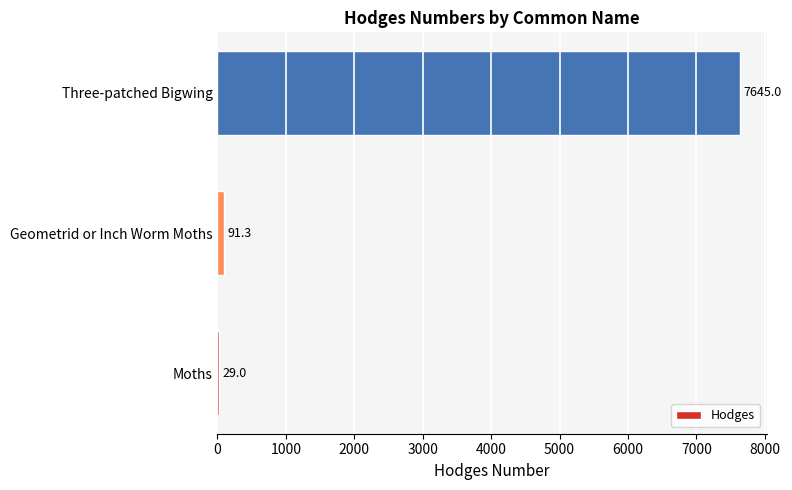

Does the chart contain any negative values?

No